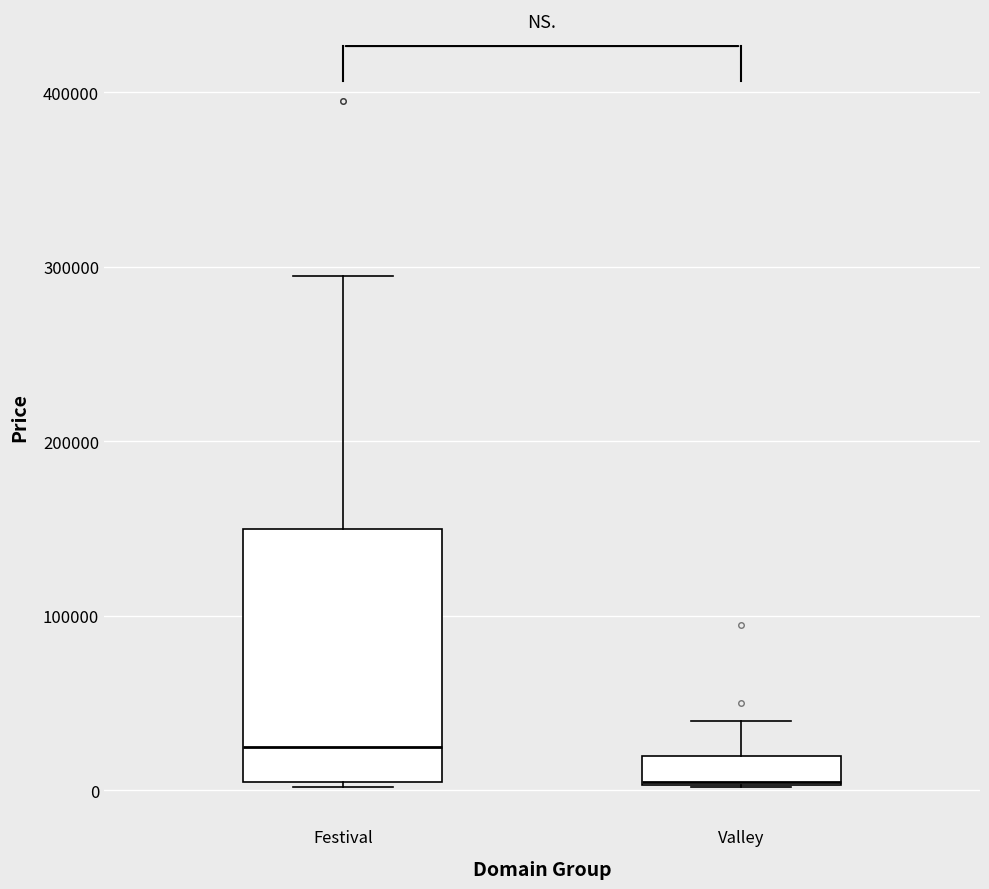

Reading left to right, read every box against the y-axis: the position of its median line, the range the box covers, and the ends of its whiskers. The values are not printed on the chart, so give them approximately, as read against the axis.

Festival: median 20000, box 0 to 150000, whiskers 0 to 290000
Valley: median 0, box 0 to 20000, whiskers 0 to 40000